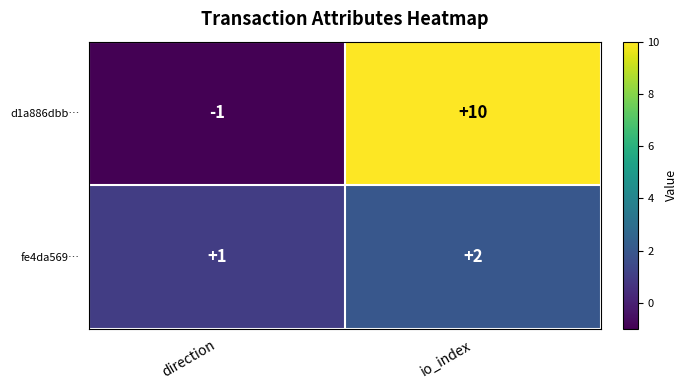

Reading left to right, transcribe all the data shown in this chart.

d1a886dbb…: -1	10
fe4da569…: 1	2